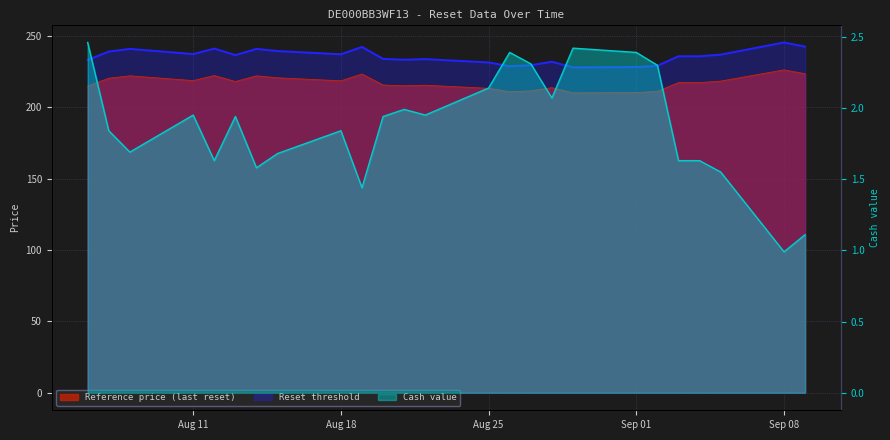

At which label is Reset threshold closest to 236?

2025-09-03